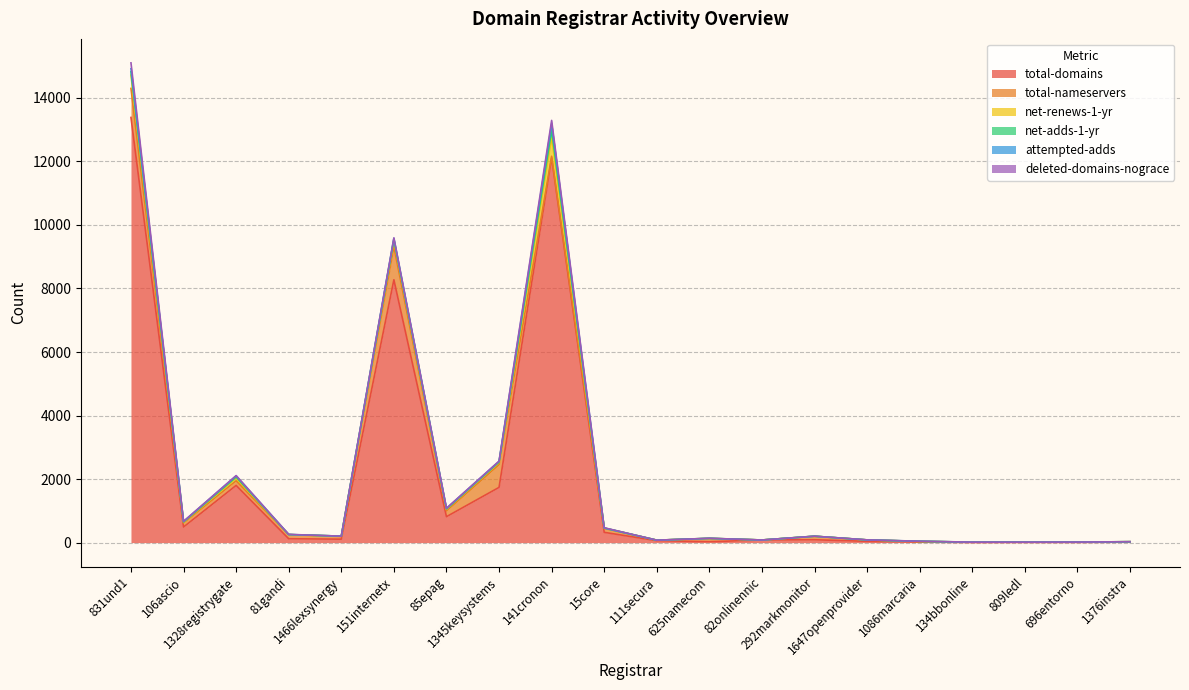

What is the value of the deleted-domains-nograce point at the 2nd from the left?

6